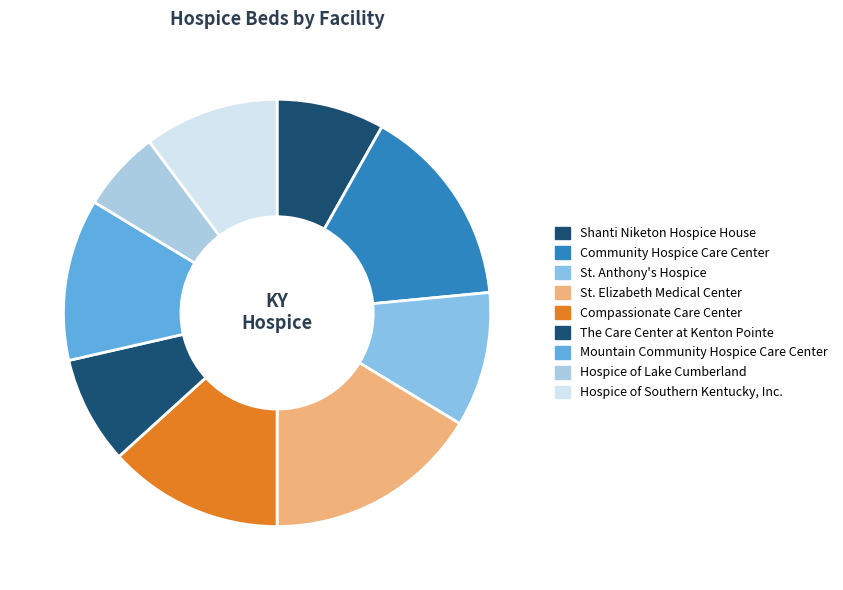

Count the number of slices in the pie.

9